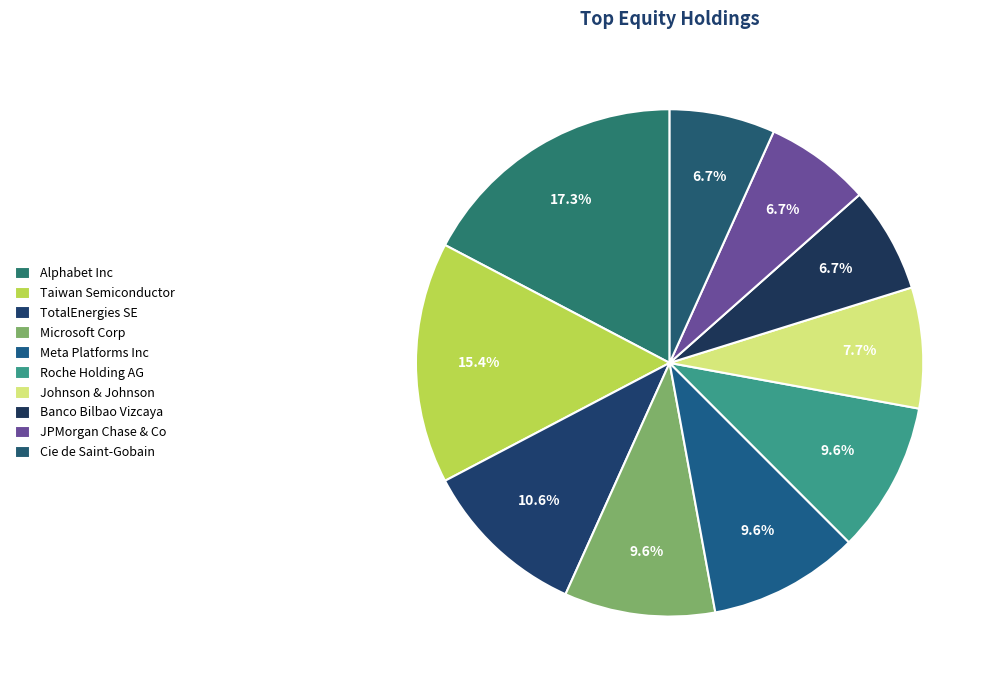

To the nearest percent, what is the combined percentage of Meta Platforms Inc and Roche Holding AG?

19%